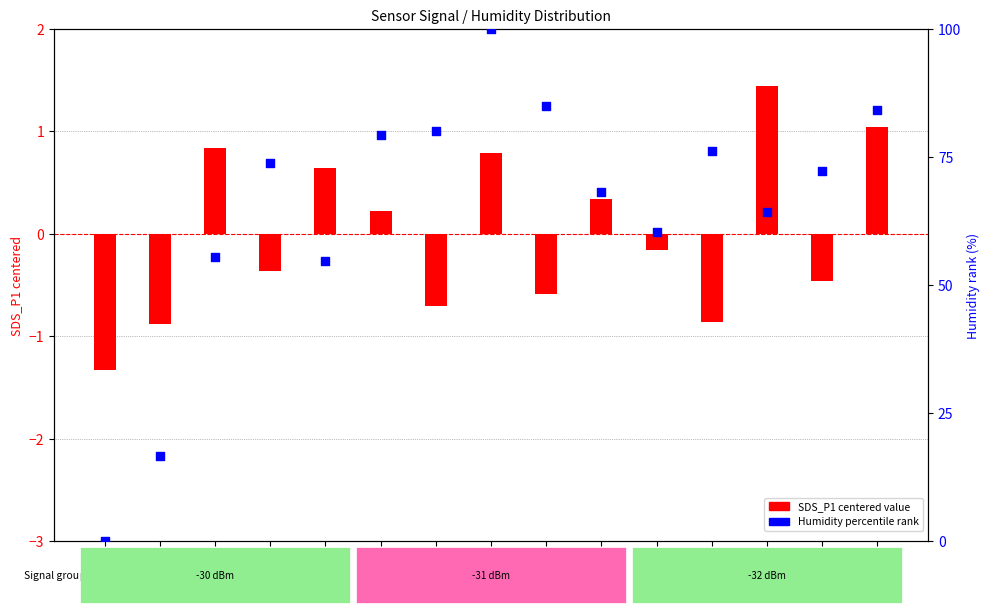

Which series has the largest Y range (max minus min)?

Humidity % rank